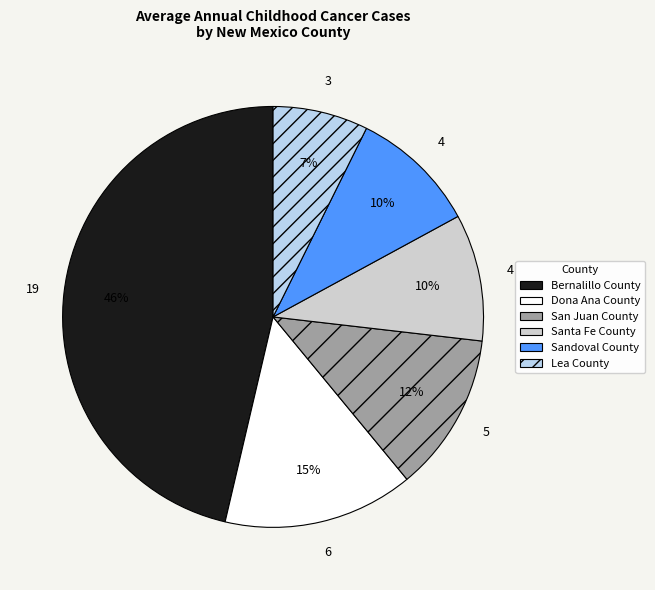

Which slice is the smallest?

Lea County